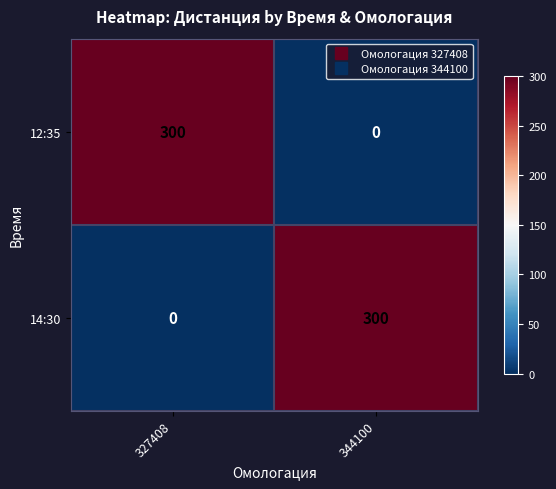

At how many categories does at least one series exceed 24?

2